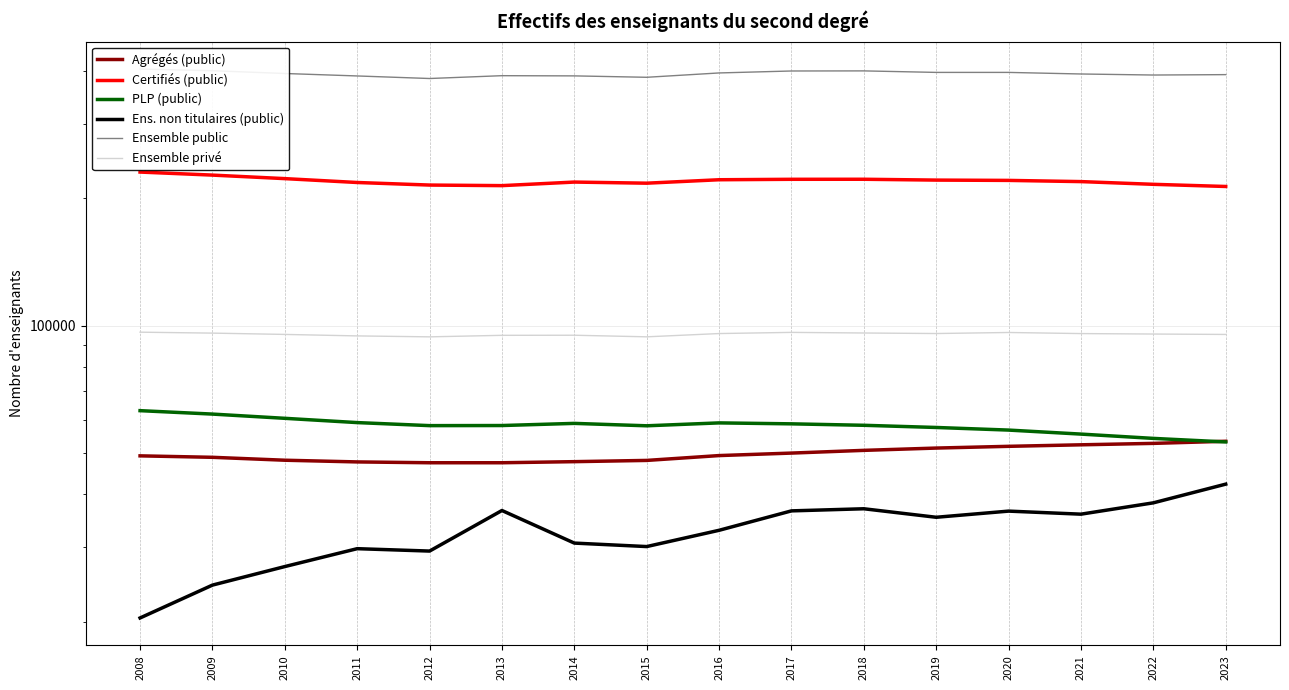

What is the value of the Agrégés (public) point at the 6th from the left?

47495